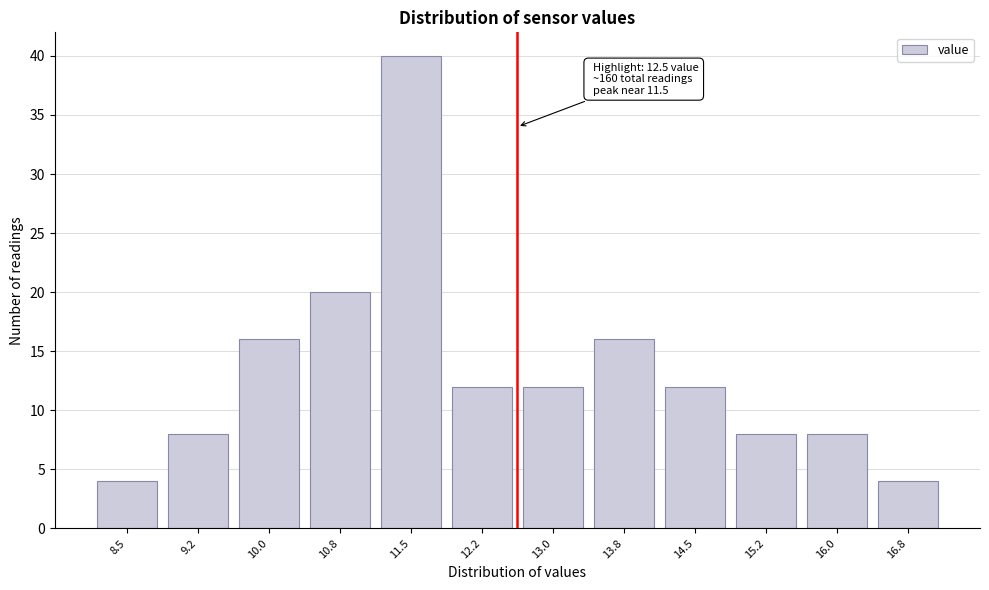

Reading left to right, what are all the values shown in this chart?

8.5=4	9.2=8	10.0=16	10.8=20	11.5=40	12.2=12	13.0=12	13.8=16	14.5=12	15.2=8	16.0=8	16.8=4